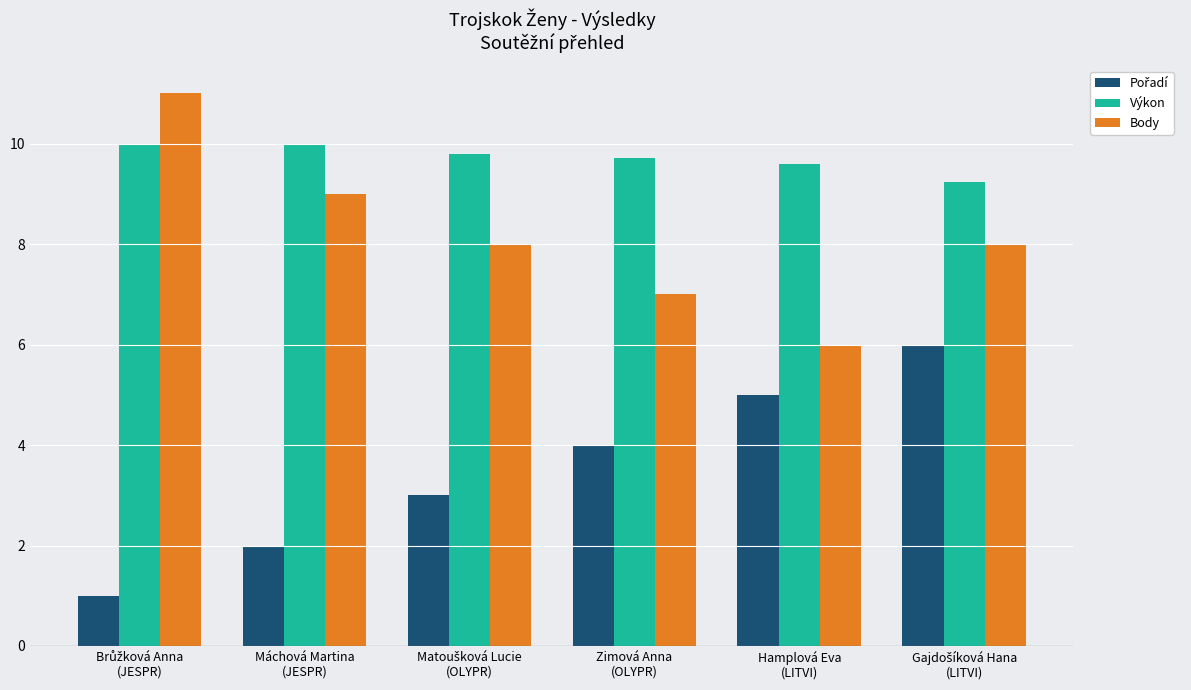

What is the difference between the highest and lowest values at Máchová Martina
(JESPR)?

8.0